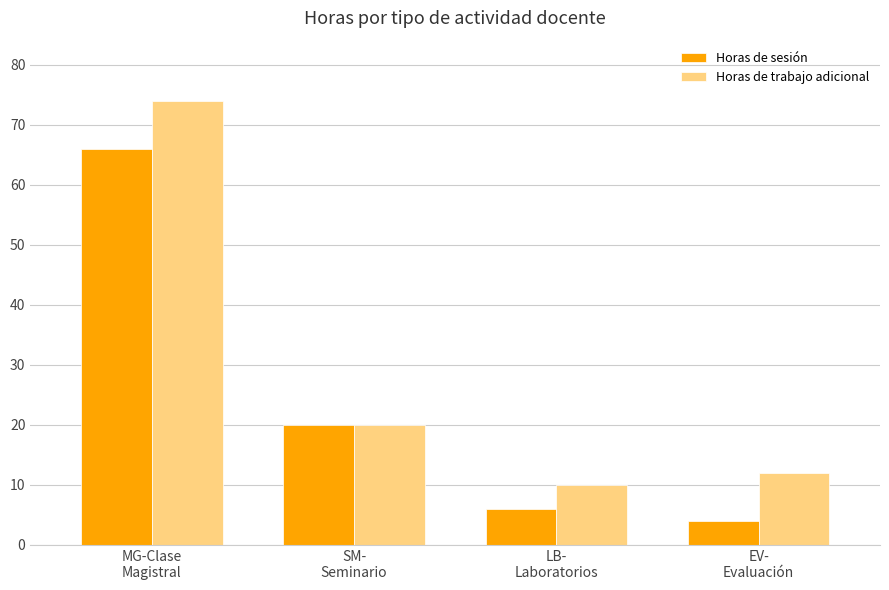

Rank the series by their maximum value, from lowest to highest.

Horas de sesión, Horas de trabajo adicional